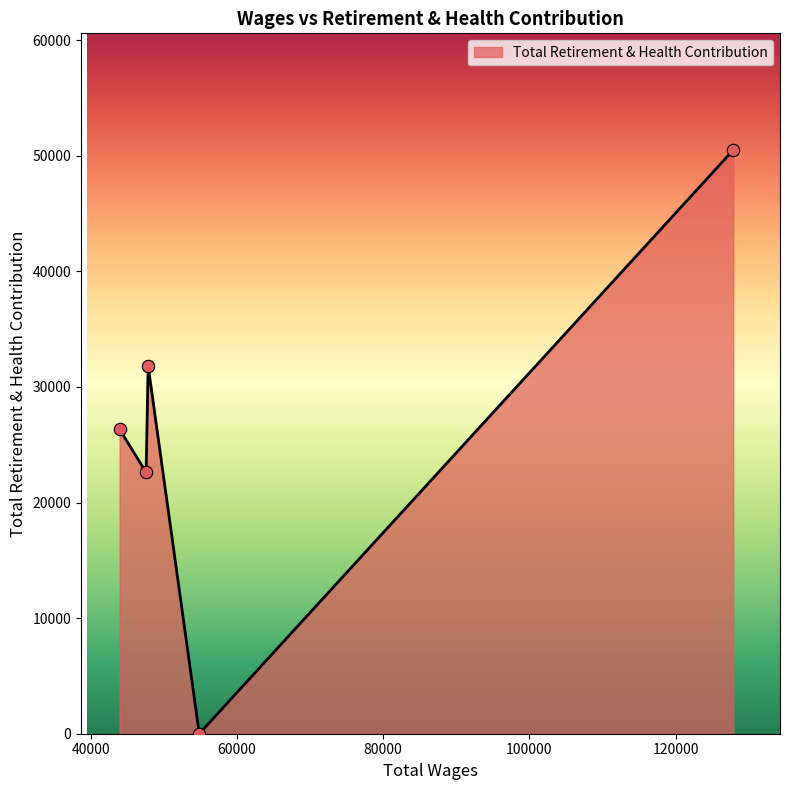

How many interior local peaks (higher than both neighbors) does the data have?

1